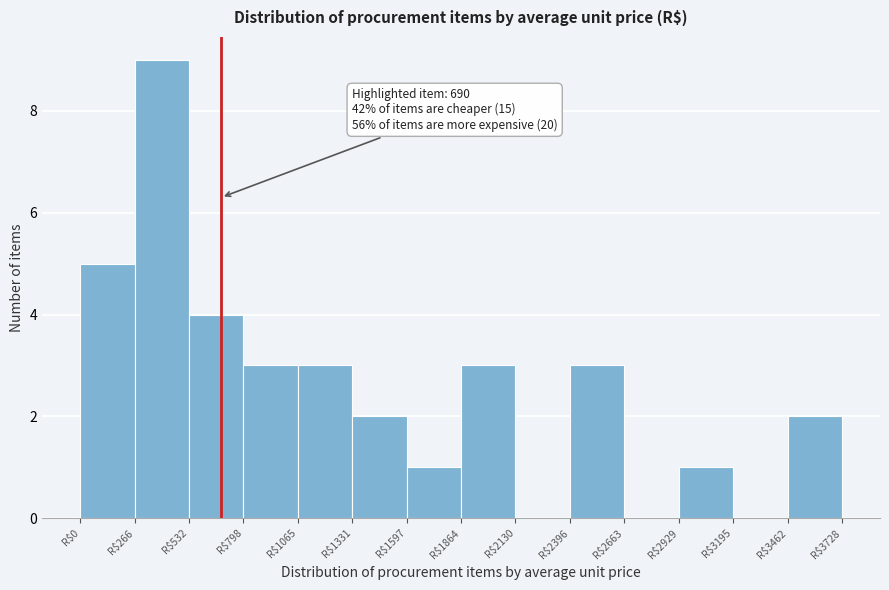

Over which range of the x-axis is the bar tallest?

250 to 550